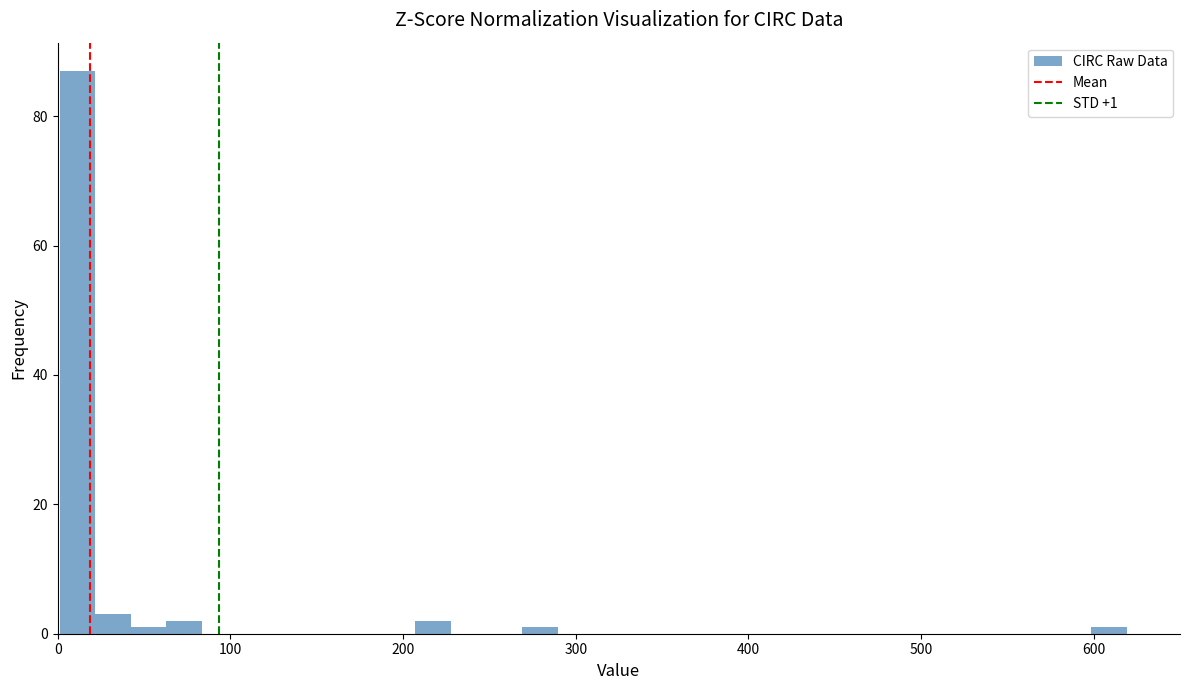

Read against the x-axis, roughly where is the centre of the tallest bar?

10